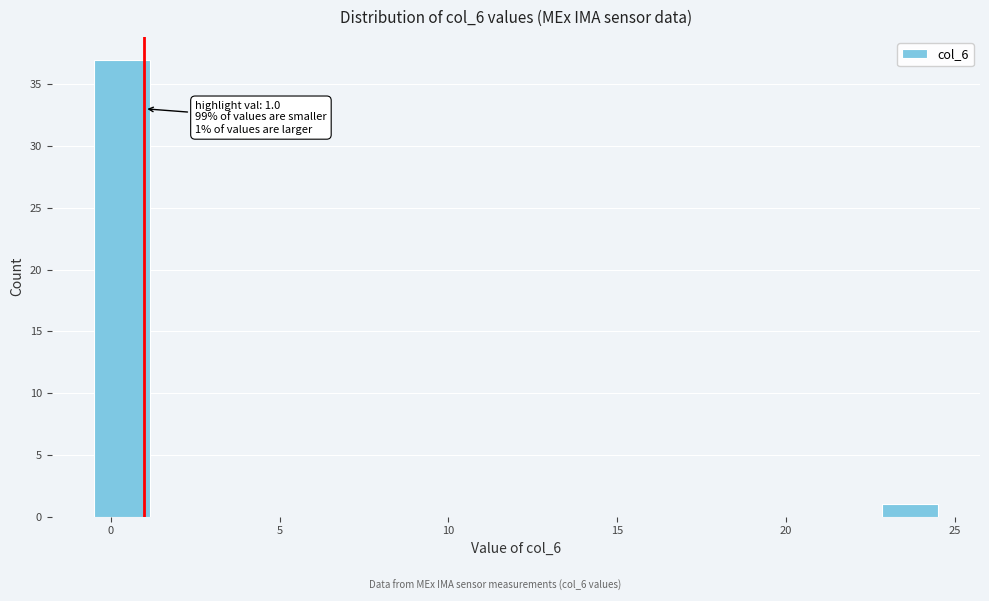

Read against the x-axis, roughly where is the centre of the tallest bar?

0.5